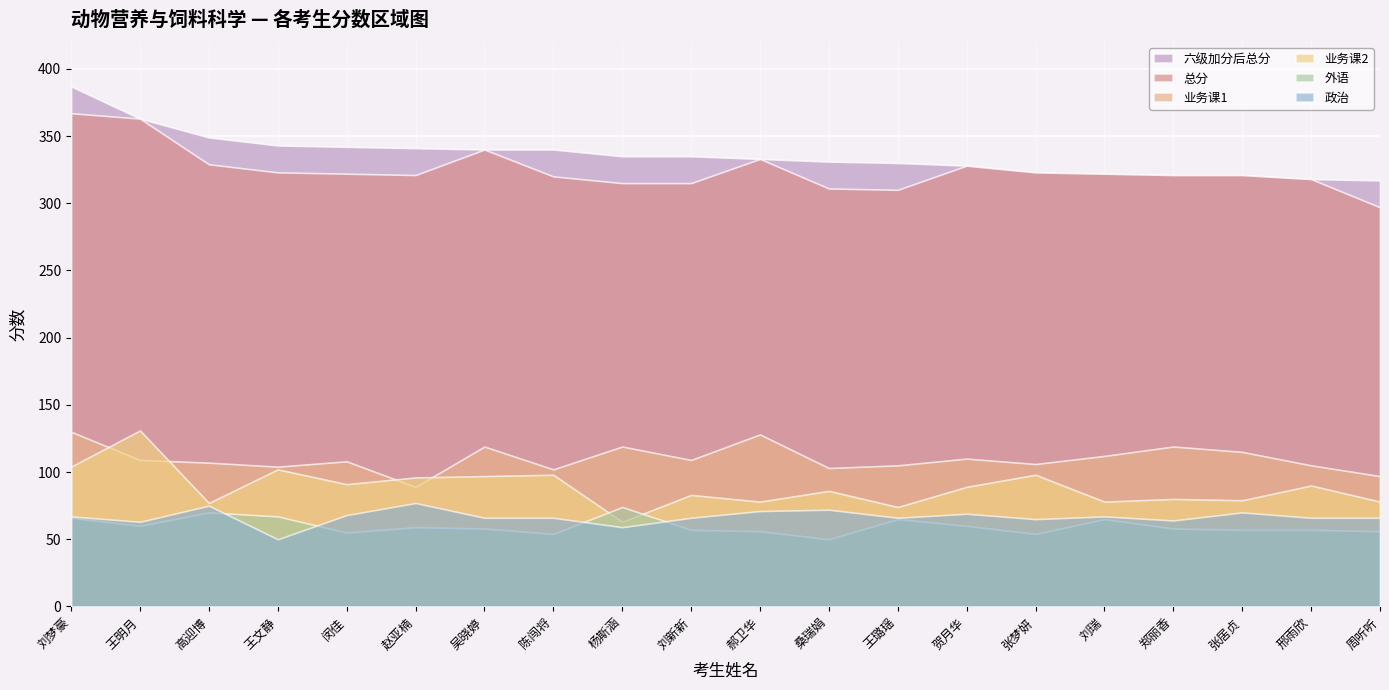

How many lines are shown in the chart?

6